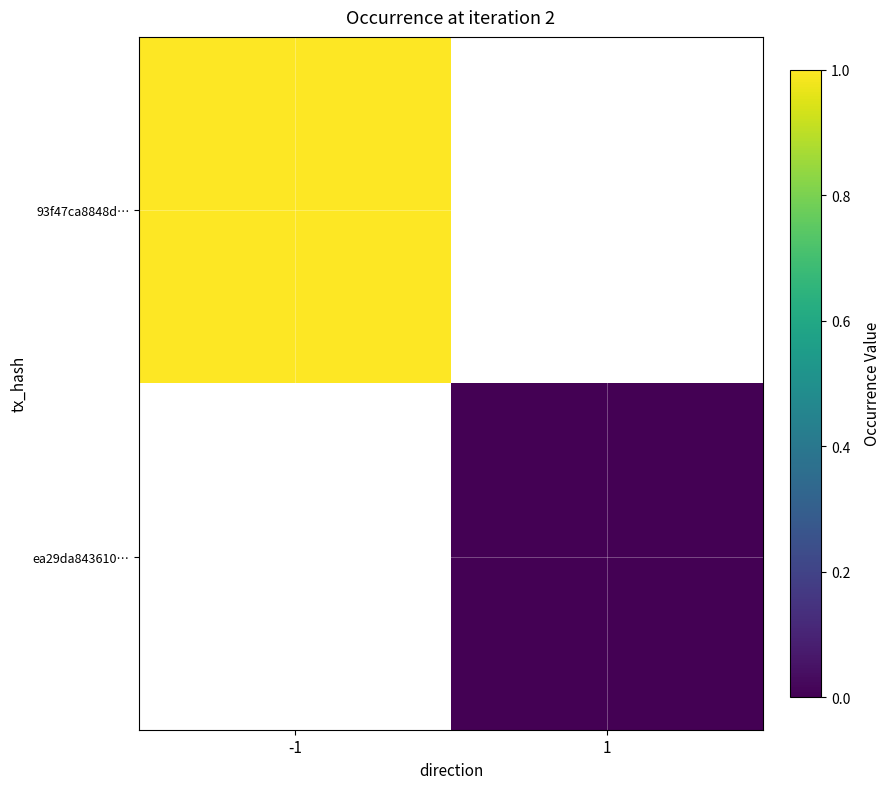

Rank the series by their maximum value, from highest to lowest.

93f47ca8848d…, ea29da843610…